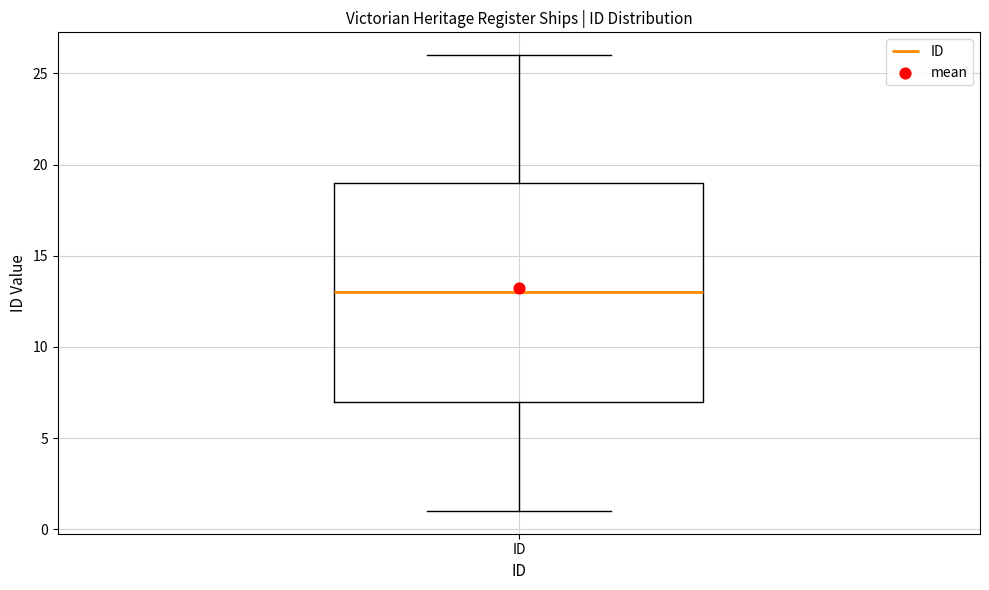

Read this box plot against the y-axis: the position of the median line, the range covered by the box, and the ends of both whiskers. The values are not printed on the chart, so give them approximately, as read against the axis.

median 13, box 7 to 19, whiskers 1 to 26